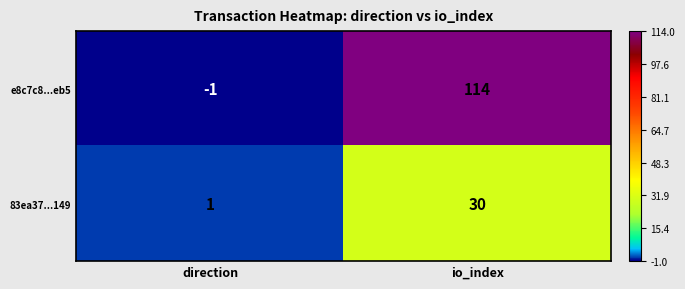

Reading left to right, list all the values displayed in this chart.

e8c7c8...eb5: -1	114
83ea37...149: 1	30